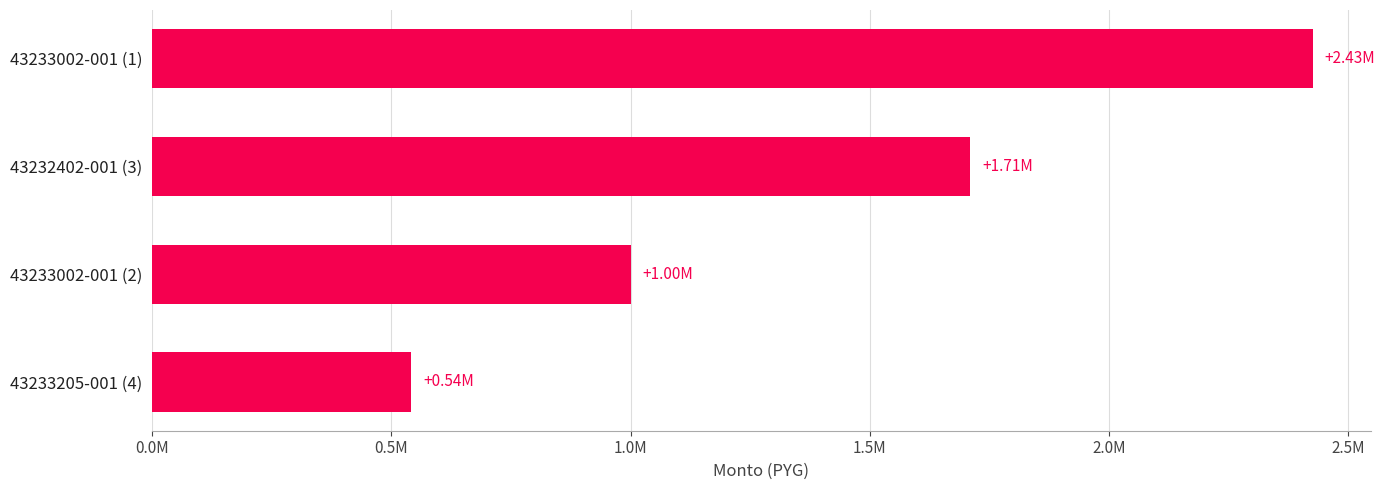

Rank the categories by value from lowest to highest.

43233205-001 (4), 43233002-001 (2), 43232402-001 (3), 43233002-001 (1)